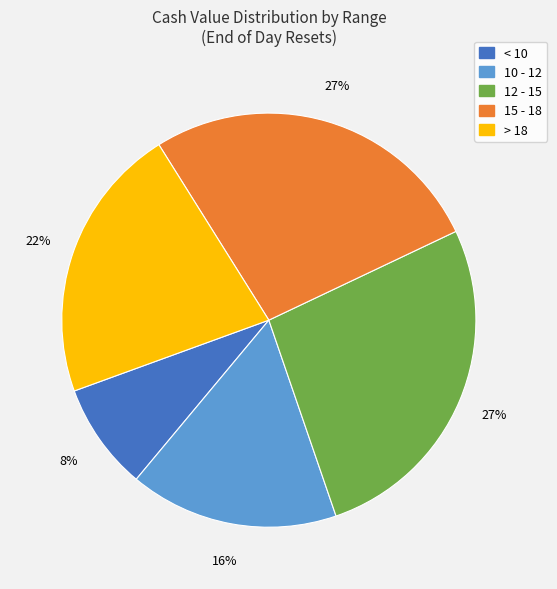

To the nearest percent, what is the average slice percentage?

20%